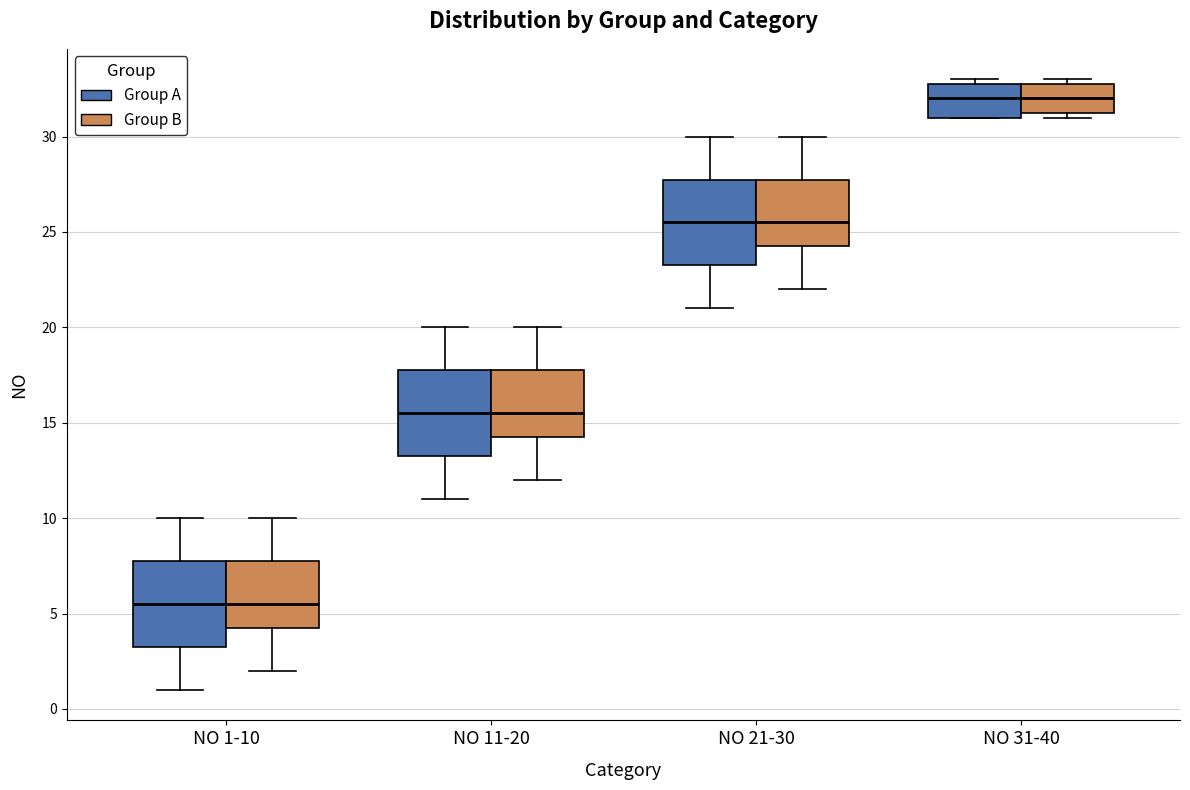

Reading left to right, transcribe this box plot: for each box, give where its median line is, the range the box spans, and where its two whiskers end, as read against the y-axis. The values are not printed on the chart, so give them approximately, as read against the axis.

NO 1-10 (Group A): median 5.5, box 3.5 to 8.0, whiskers 1.0 to 10.0
NO 1-10 (Group B): median 5.5, box 4.5 to 8.0, whiskers 2.0 to 10.0
NO 11-20 (Group A): median 15.5, box 13.5 to 18.0, whiskers 11.0 to 20.0
NO 11-20 (Group B): median 15.5, box 14.5 to 18.0, whiskers 12.0 to 20.0
NO 21-30 (Group A): median 25.5, box 23.5 to 28.0, whiskers 21.0 to 30.0
NO 21-30 (Group B): median 25.5, box 24.5 to 28.0, whiskers 22.0 to 30.0
NO 31-40 (Group A): median 32.0, box 31.0 to 33.0, whiskers 31.0 to 33.0 (just above the box's upper edge)
NO 31-40 (Group B): median 32.0, box 31.5 to 33.0, whiskers 31.0 to 33.0 (just above the box's upper edge)